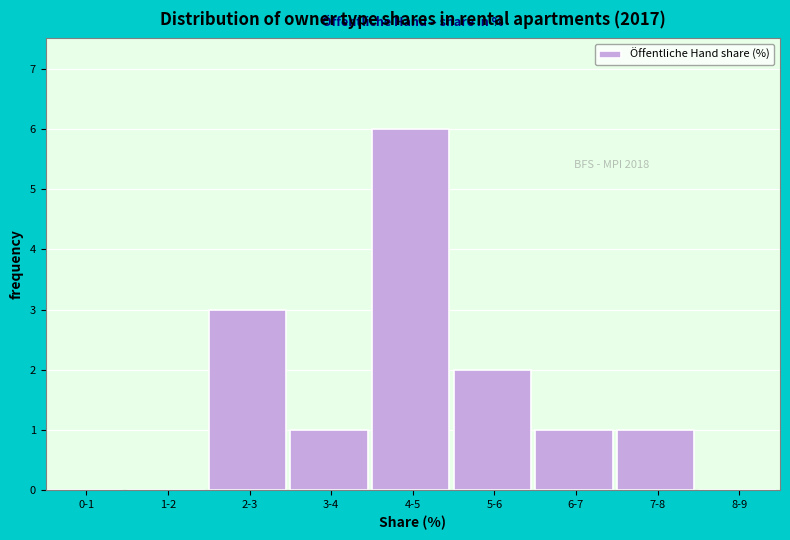

Reading left to right, transcribe all the data shown in this chart.

0-1=0	1-2=0	2-3=3	3-4=1	4-5=6	5-6=2	6-7=1	7-8=1	8-9=0